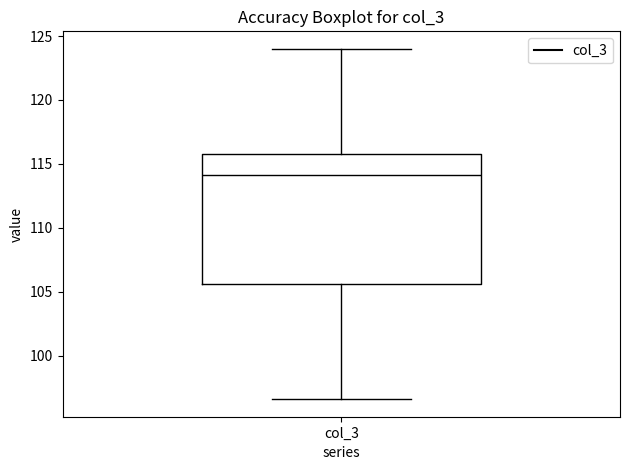

Transcribe this box plot: give where the median line is, the range the box spans, and where the two whiskers end, as read against the y-axis. The values are not printed on the chart, so give them approximately, as read against the axis.

median 114.0, box 105.5 to 116.0, whiskers 96.5 to 124.0